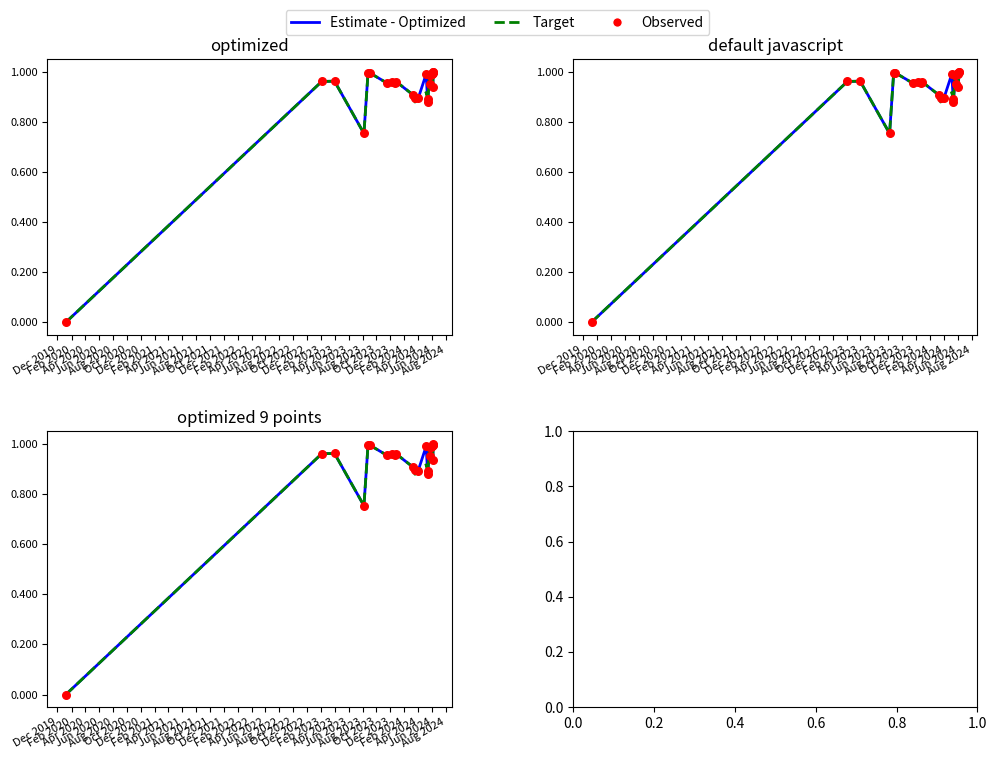

Which series has the largest Y range (max minus min)?

Observed